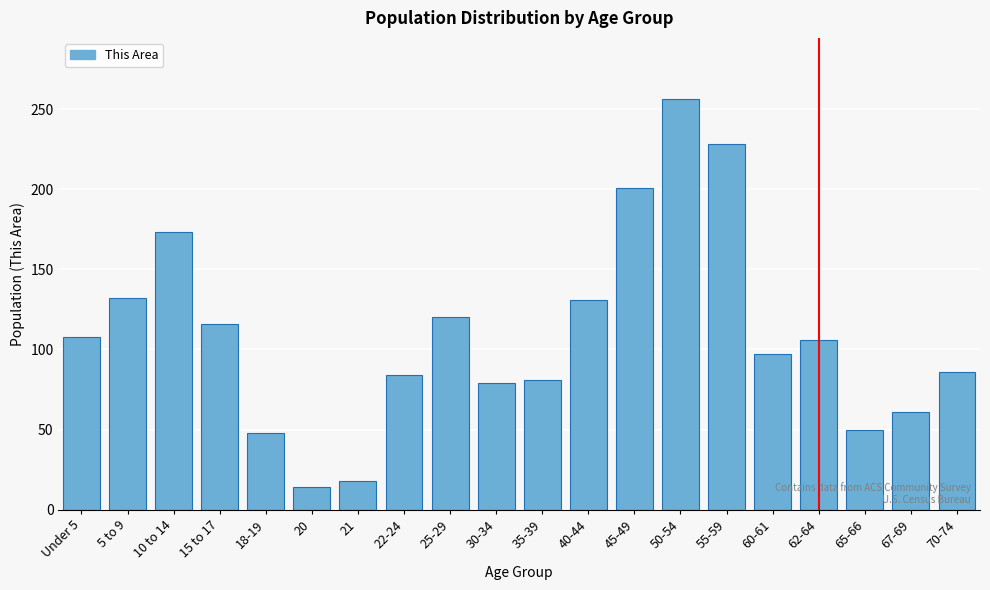

What is the sum of all values?

2189